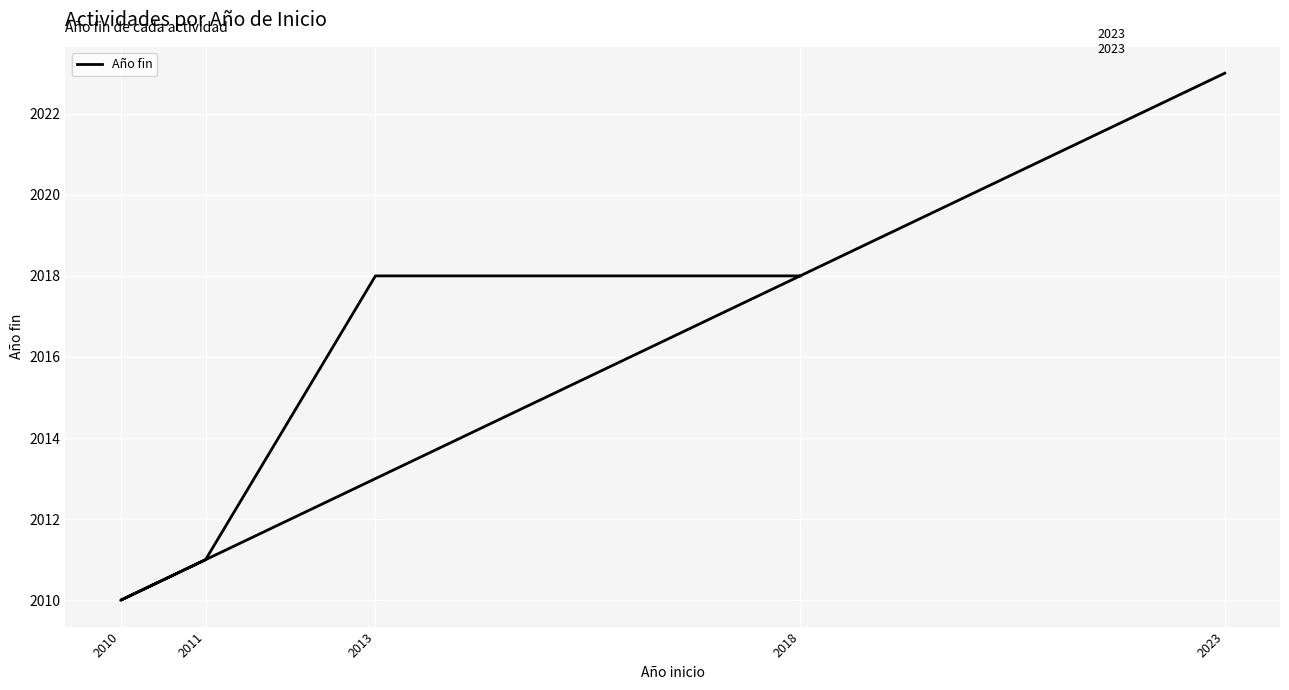

Which has a higher value, 2010 or 2023?

2023